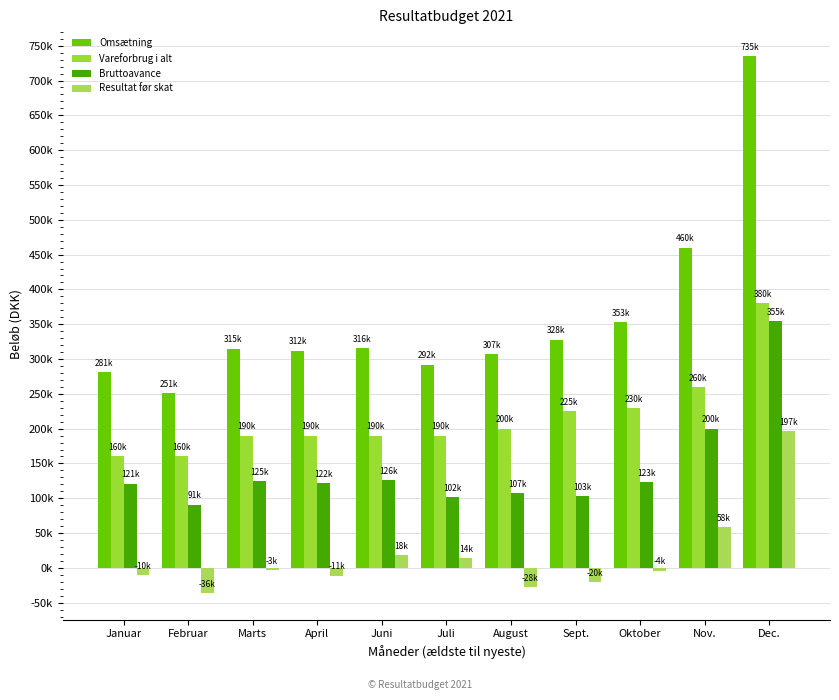

What is the difference between the highest and lowest values at August?

335000